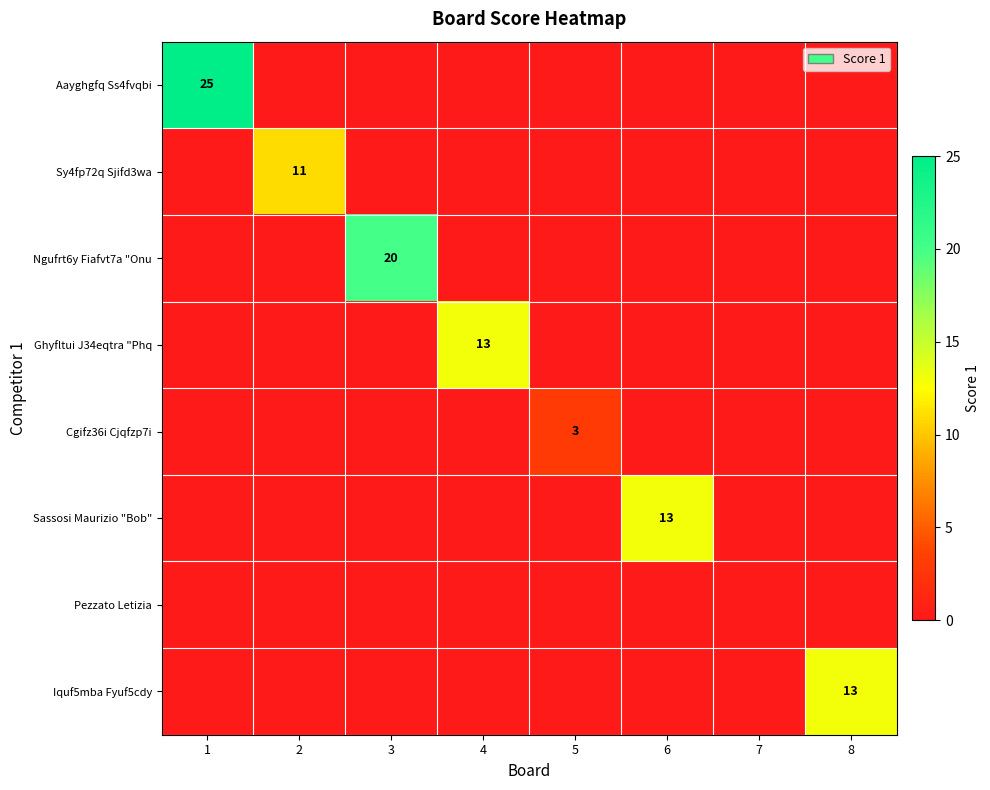

True or false: Sassosi Maurizio "Bob" has a value of 21 at 6.

False